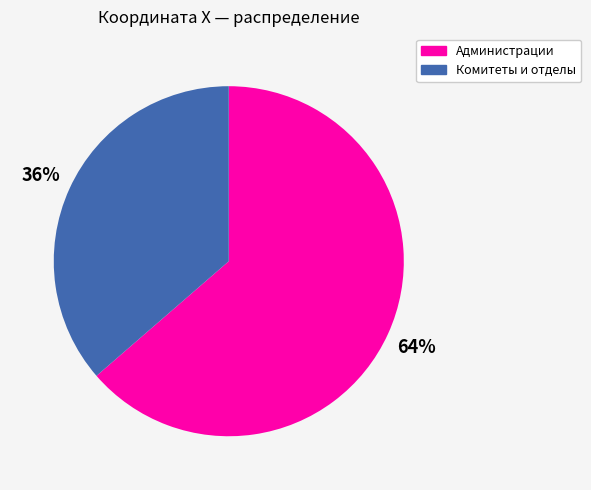

Rank the categories by value from lowest to highest.

Комитеты и отделы, Администрации